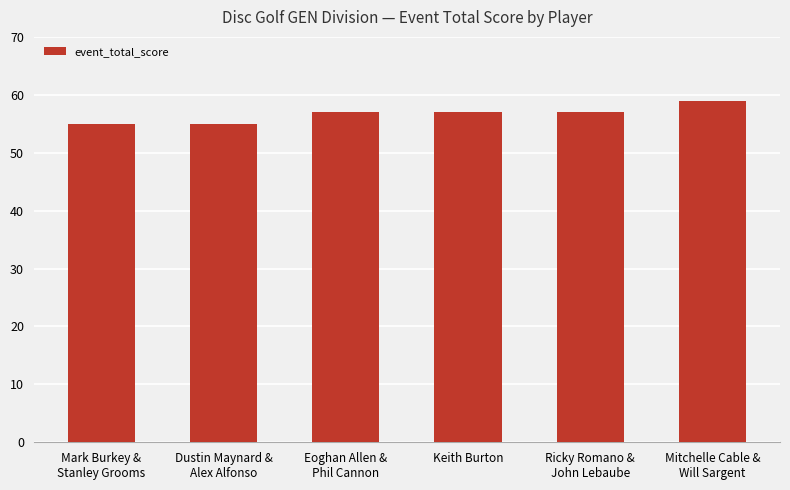

Which label corresponds to the largest value in the chart?

Mitchelle Cable &
Will Sargent